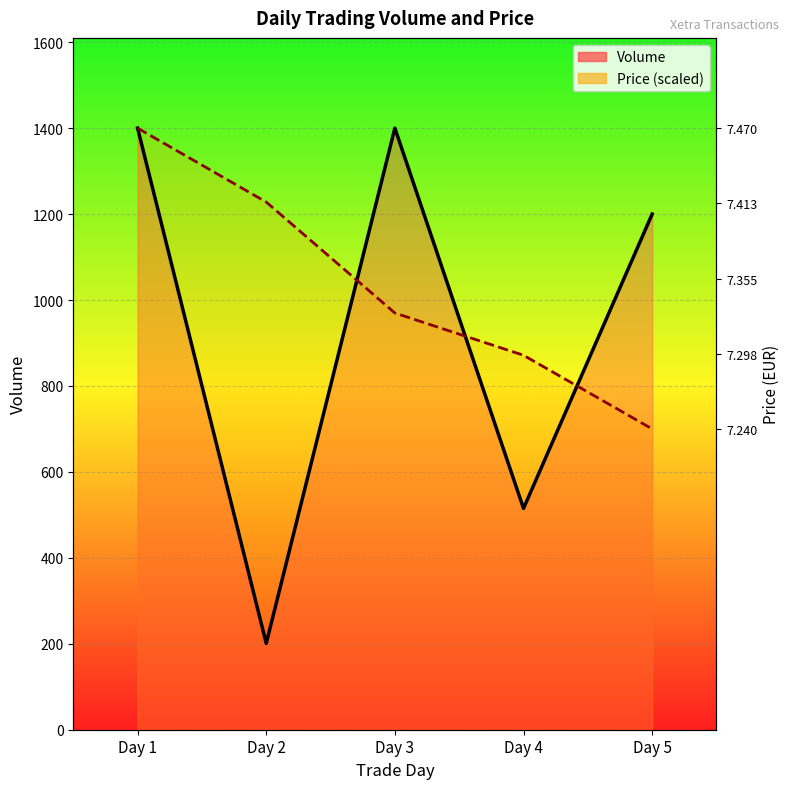

How many intersections are there between Price (scaled) and Volume?

3